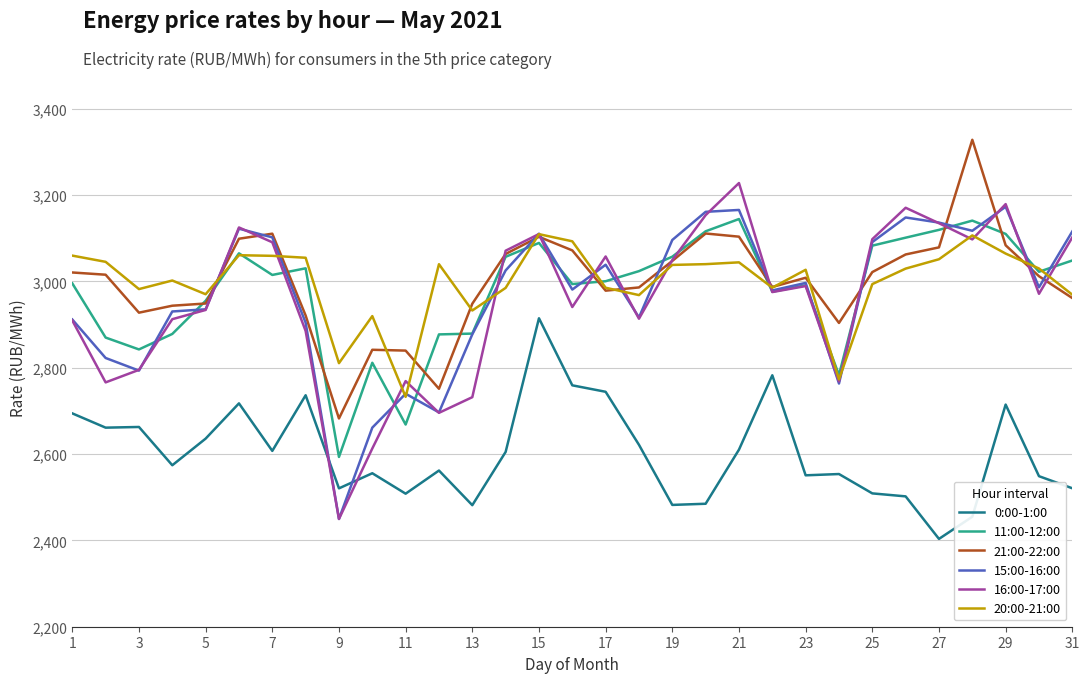

What is the average value of the 11:00-12:00 series?

2978.4